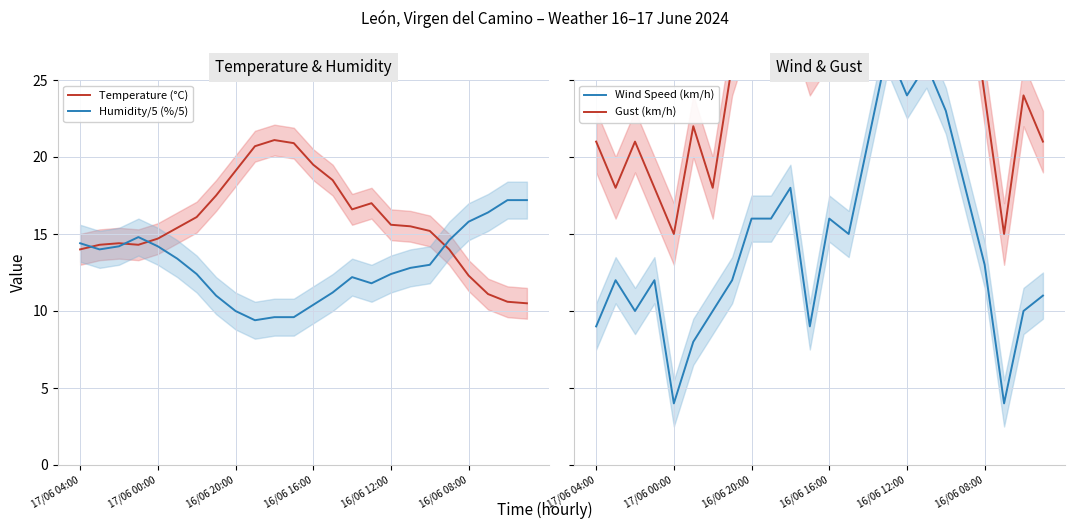

Is this an area chart (filled region under the line)?

No